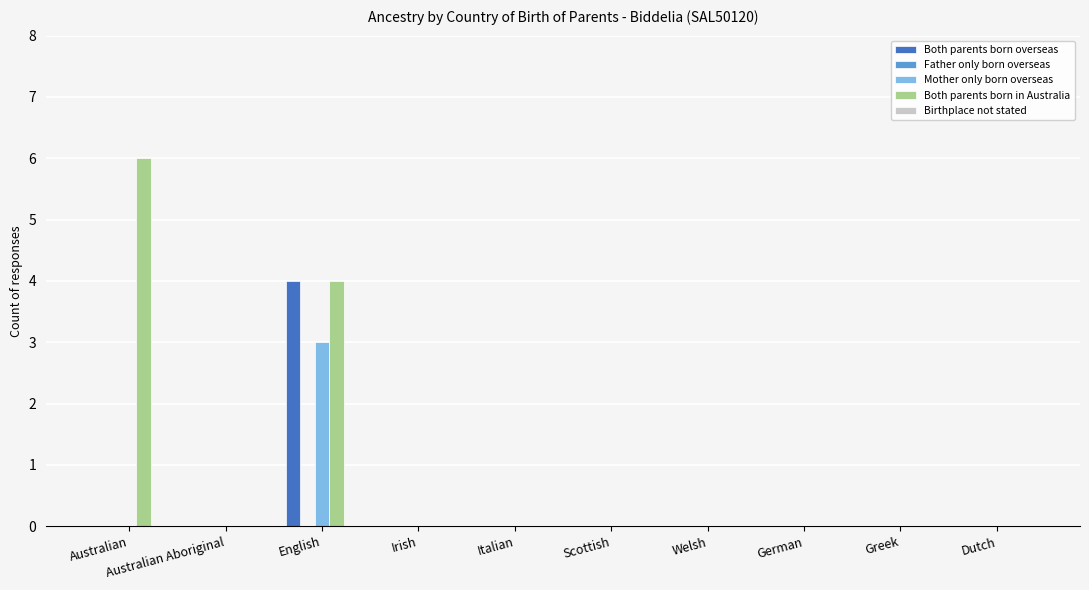

At which category is the sum across all series the highest?

English